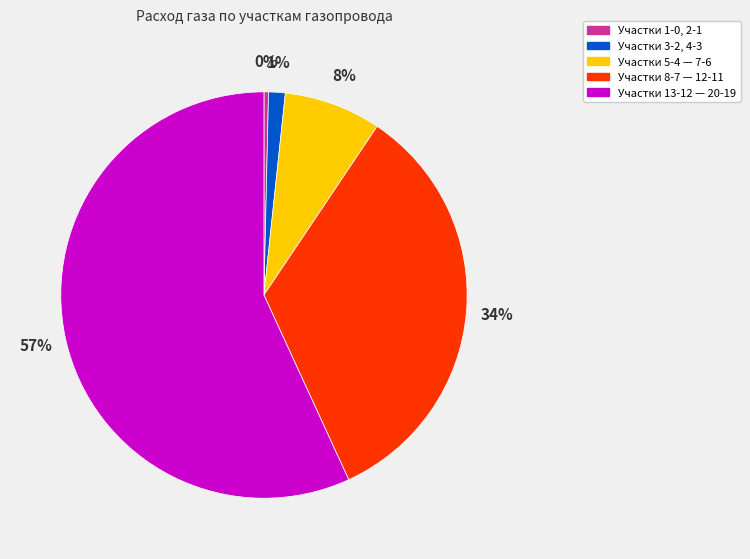

Which slice is the largest?

Участки 13-12 — 20-19